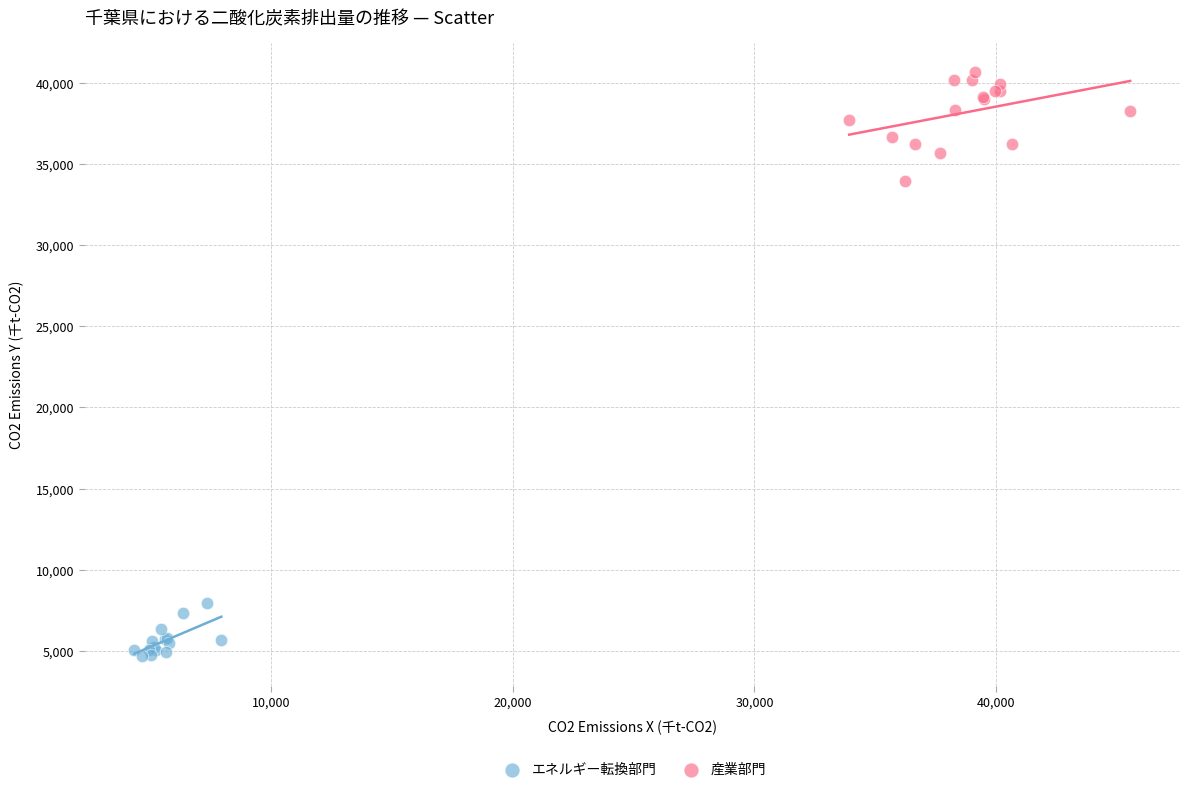

Which series has the largest Y range (max minus min)?

産業部門